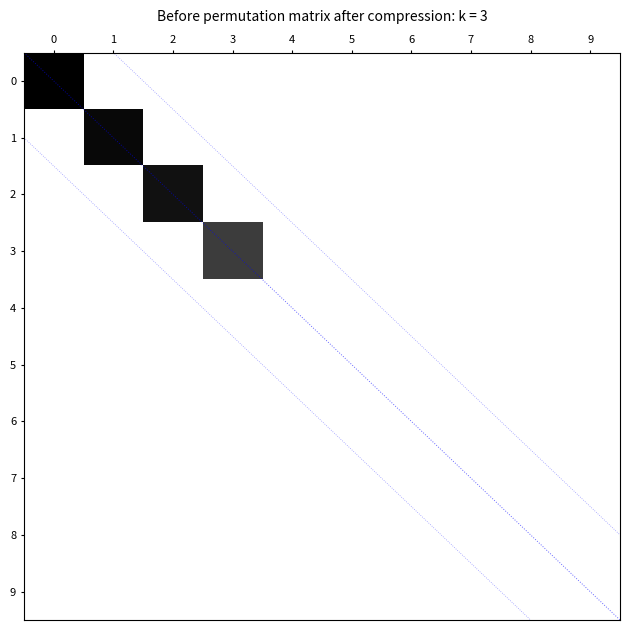

What is the spread (max minus min) of values at 1?

1.0